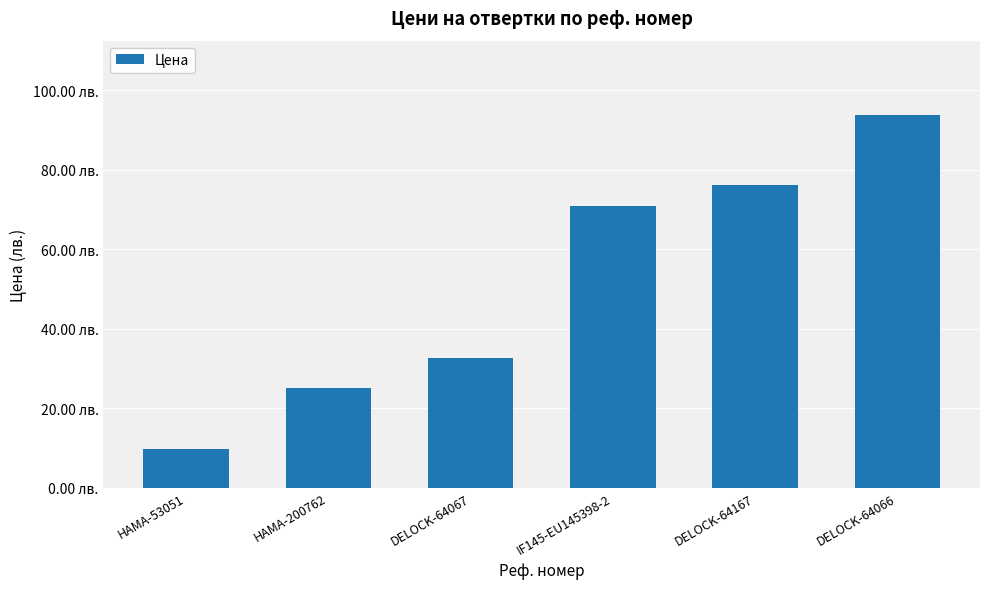

Does the chart contain any negative values?

No